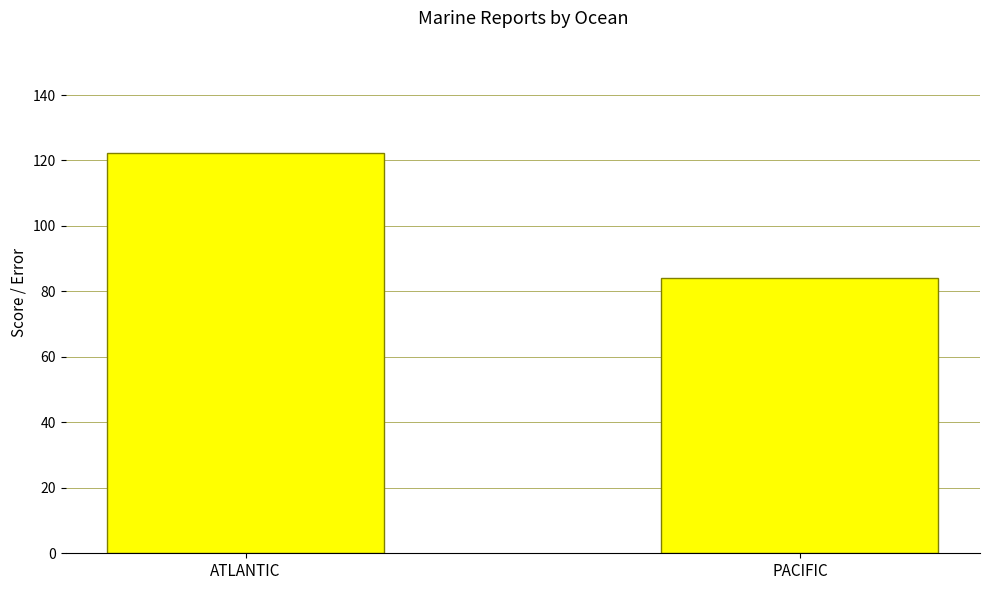

Which has a higher value, ATLANTIC or PACIFIC?

ATLANTIC